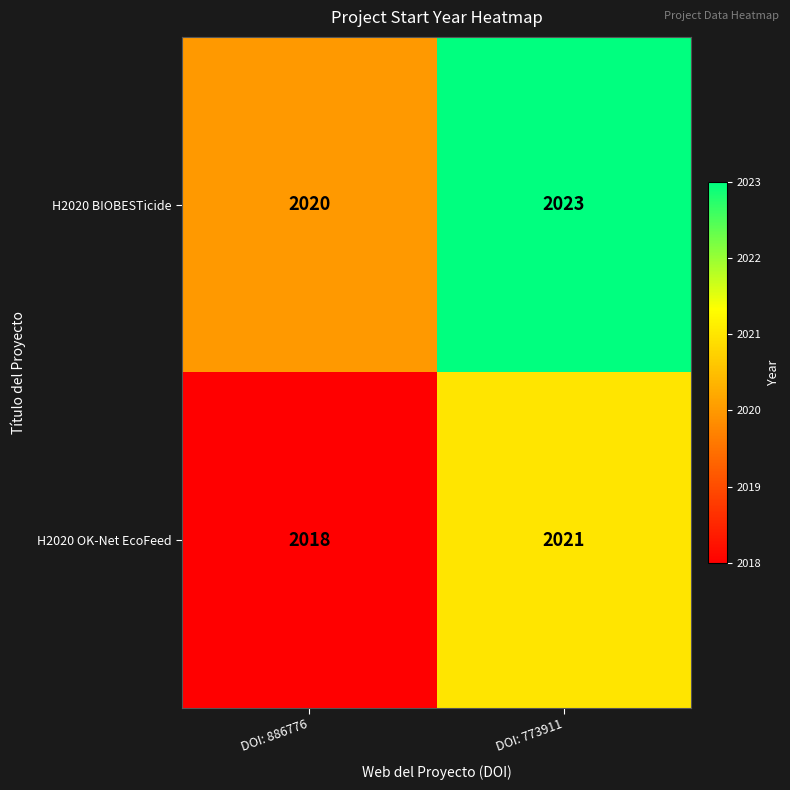

At DOI: 886776, list the series in order from largest to smallest.

H2020 BIOBESTicide, H2020 OK-Net EcoFeed